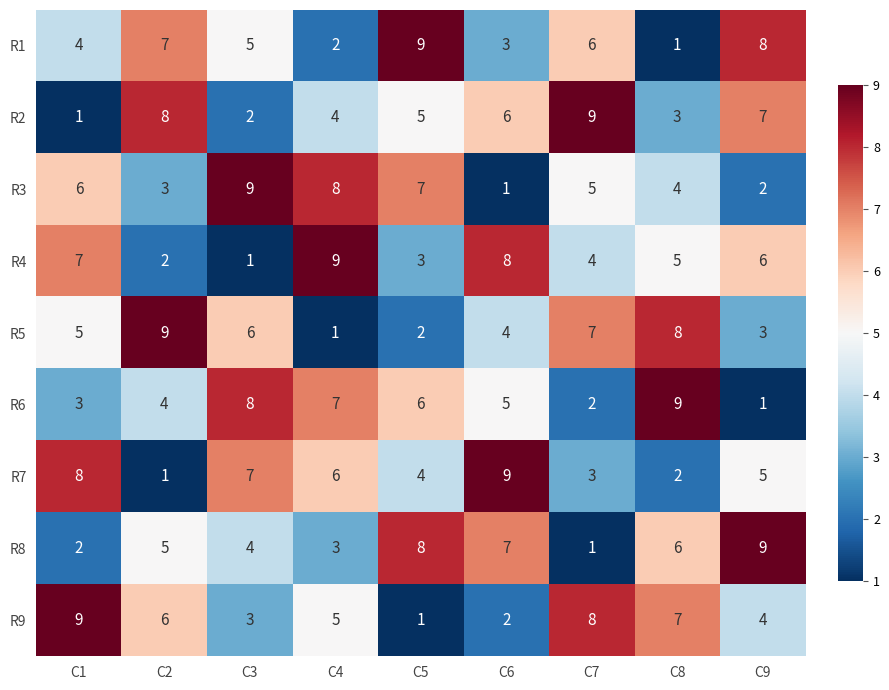

What is the spread (max minus min) of values at C1?

8